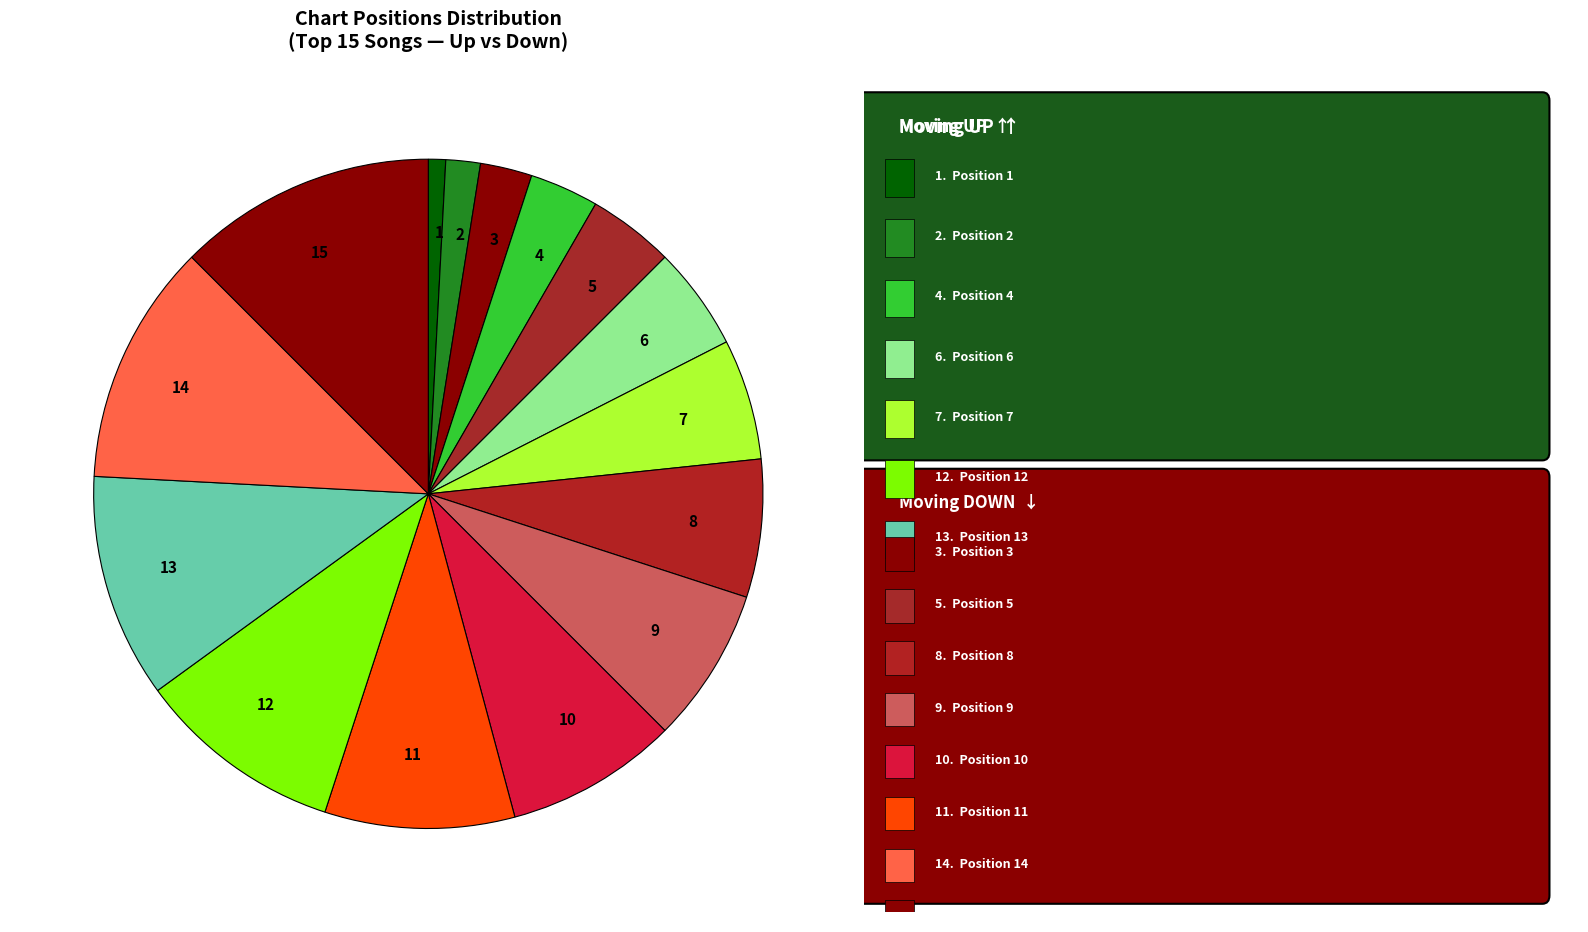

Do 1 and 11 together represent more than half of the pie?

No